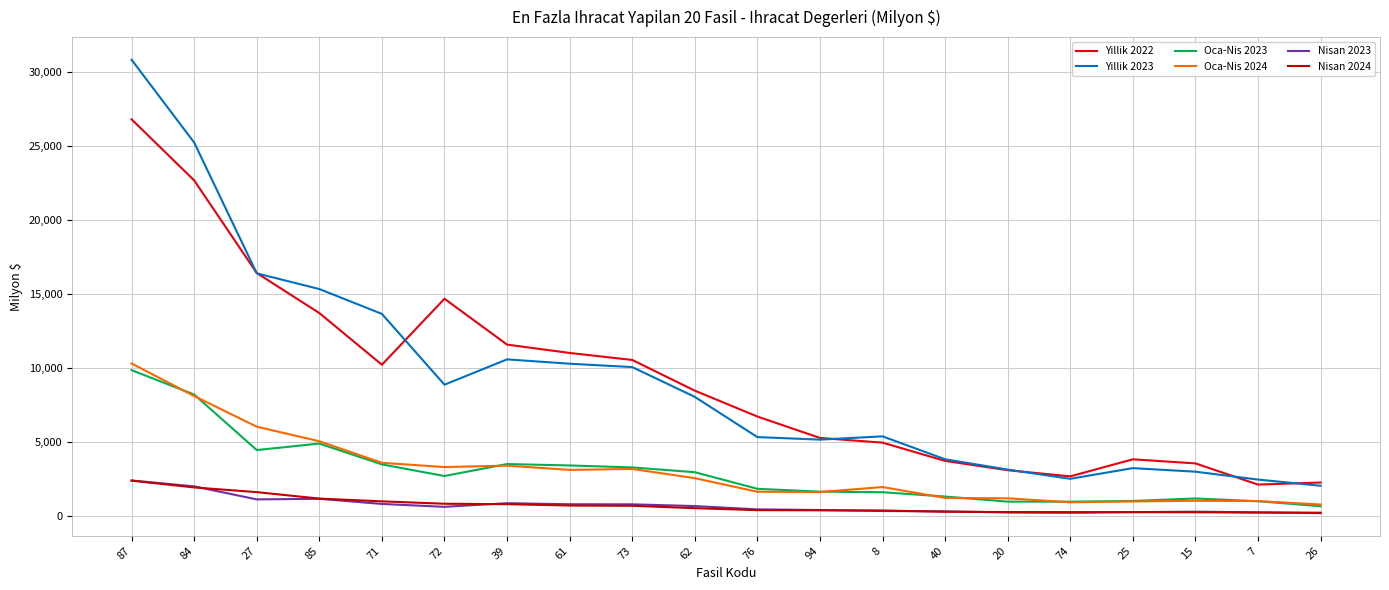

What is the difference between the Oca-Nis 2023 values at 39 and 26?

2849.9